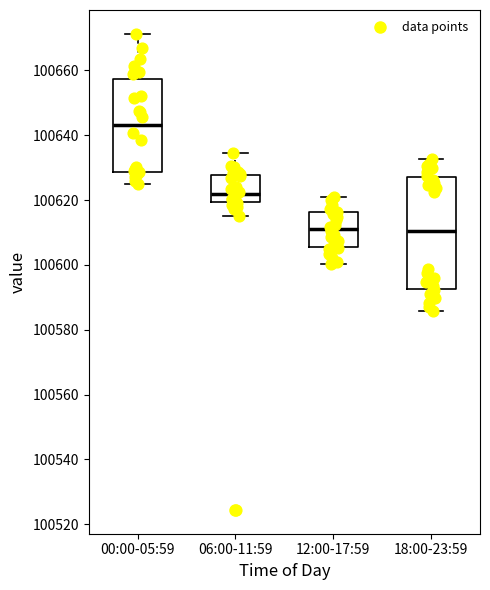

Reading left to right, read every box against the y-axis: the position of its median line, the range the box covers, and the ends of its whiskers. The values are not printed on the chart, so give them approximately, as read against the axis.

00:00-05:59: median 100644, box 100628 to 100658, whiskers 100624 to 100672
06:00-11:59: median 100622, box 100620 to 100628, whiskers 100616 to 100634
12:00-17:59: median 100612, box 100606 to 100616, whiskers 100600 to 100622
18:00-23:59: median 100610, box 100592 to 100628, whiskers 100586 to 100632